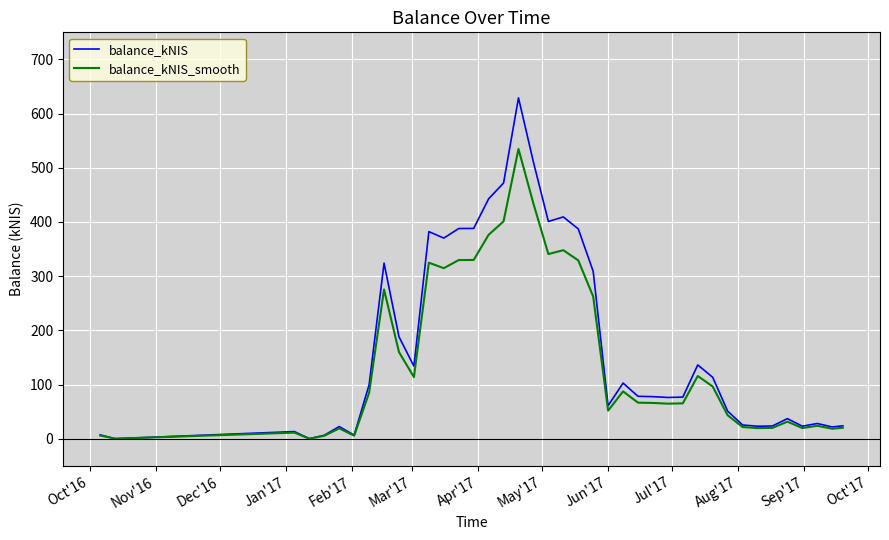

True or false: balance_kNIS_smooth has more than 0 interior local peaks.

True